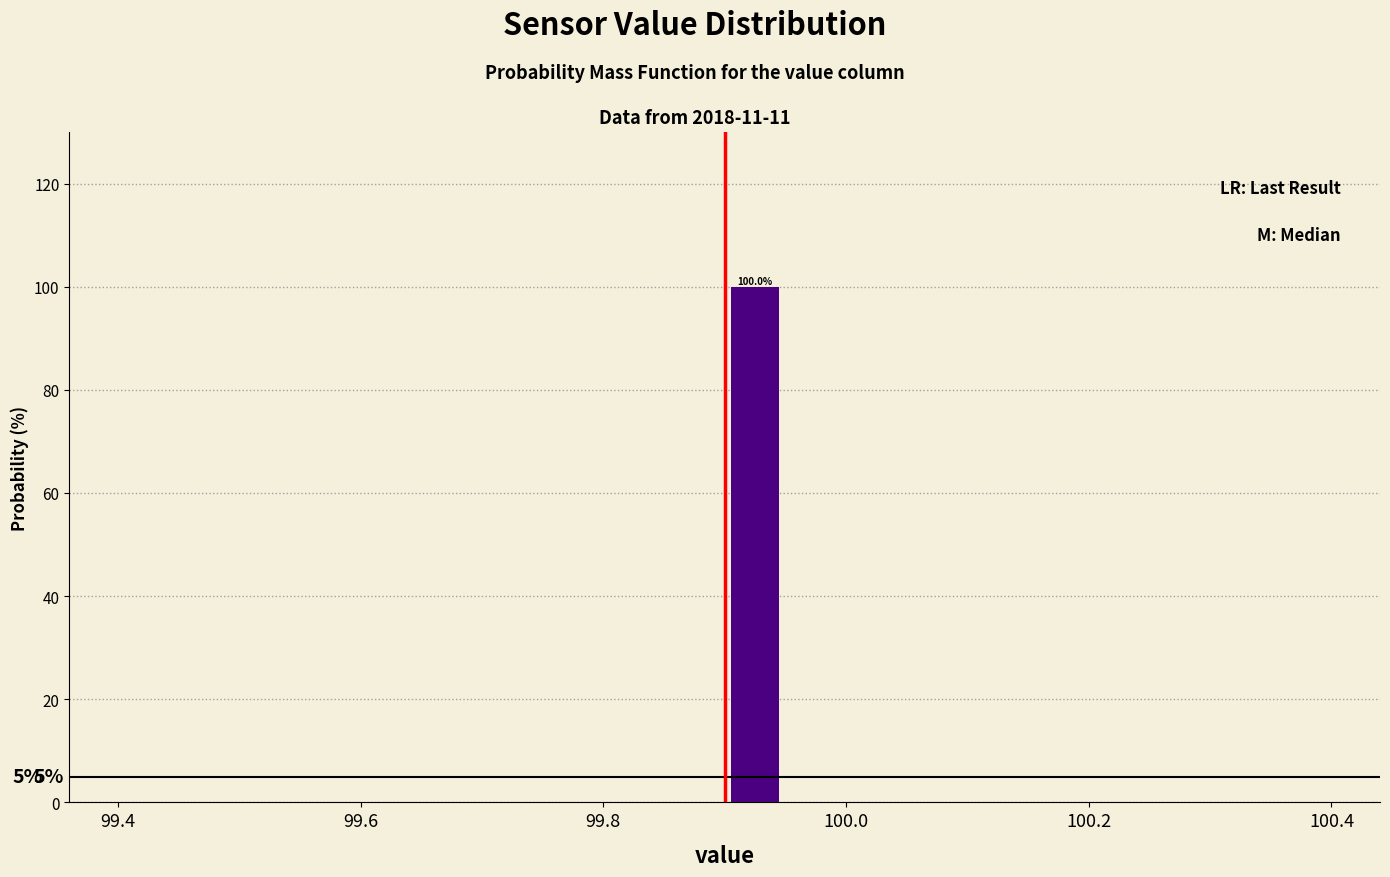

Around what value on the x-axis is the tallest bar? Give the approximate position of its centre, as read against the axis.

99.92